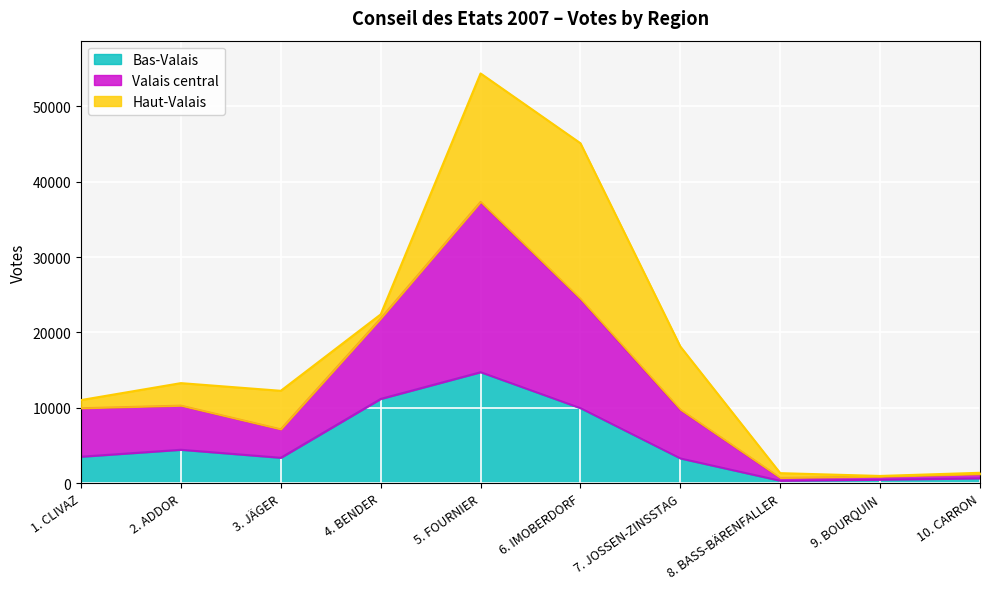

What is the maximum value for Bas-Valais?

14724